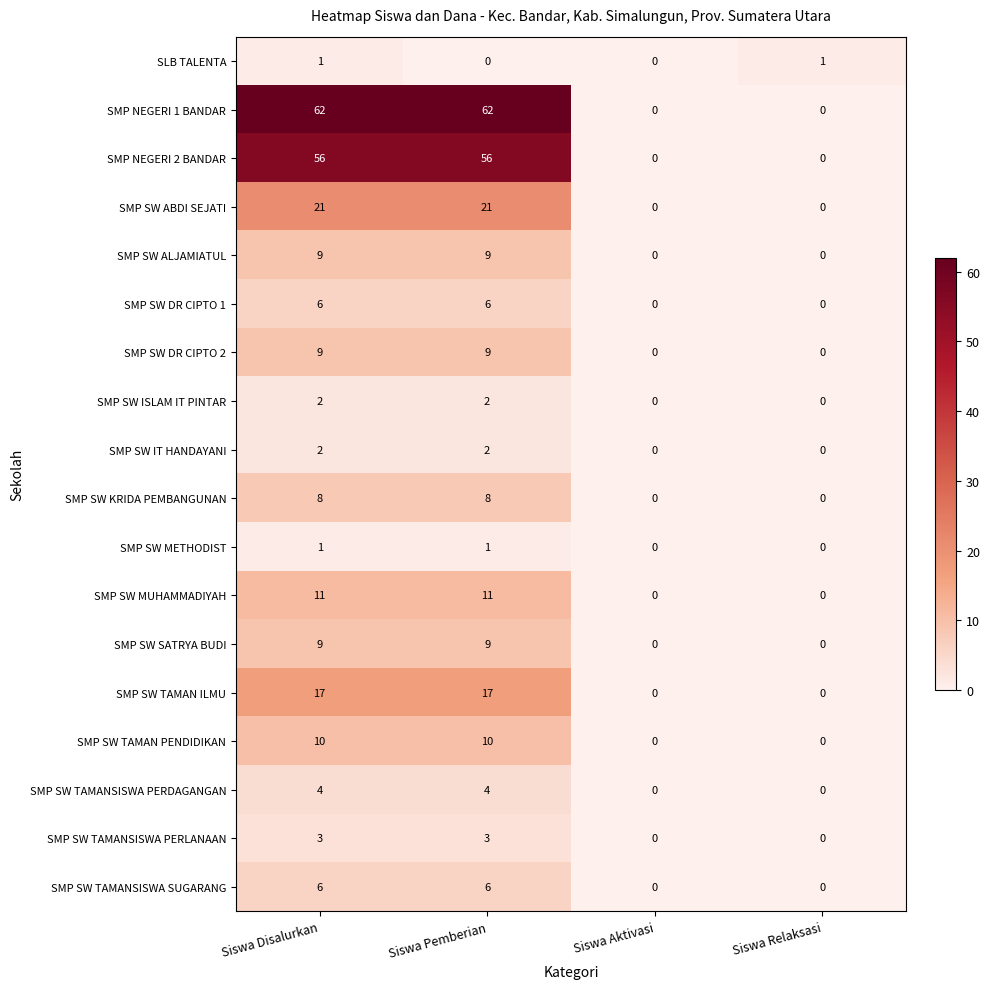

What is the difference between the second highest and second lowest values in the SMP SW SATRYA BUDI series?

9